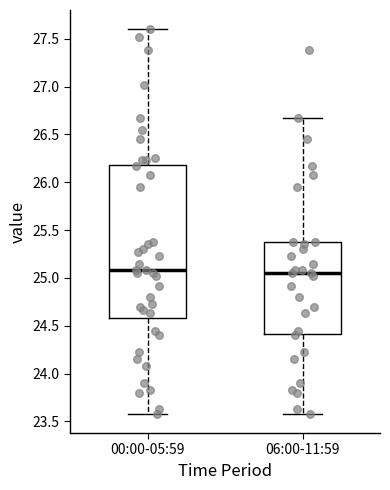

Reading left to right, transcribe this box plot: for each box, give where its median line is, the range the box spans, and where its two whiskers end, as read against the y-axis. The values are not printed on the chart, so give them approximately, as read against the axis.

00:00-05:59: median 25.10, box 24.60 to 26.20, whiskers 23.60 to 27.60
06:00-11:59: median 25.05, box 24.40 to 25.35, whiskers 23.60 to 26.65